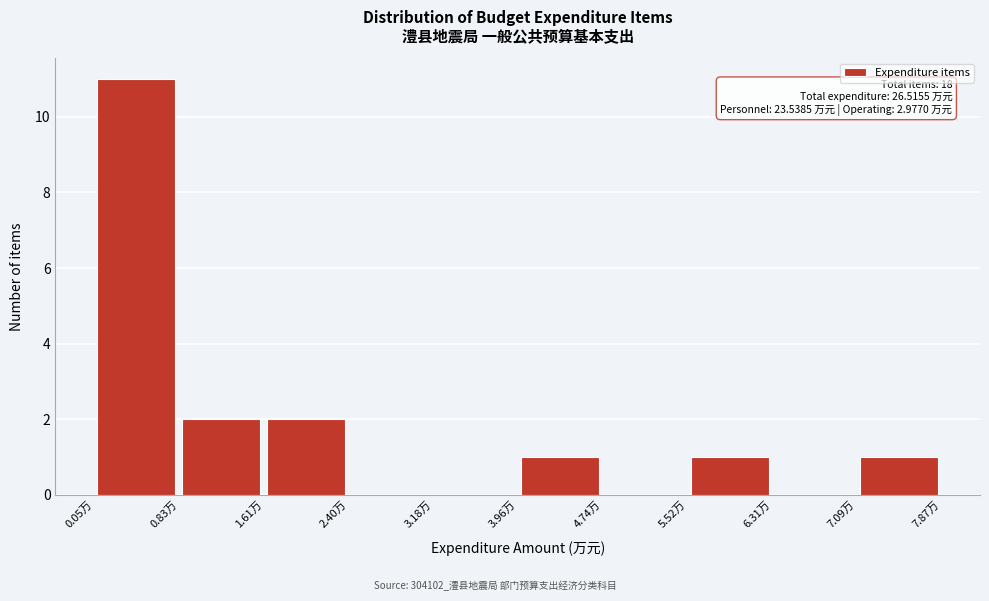

Which range on the x-axis has the tallest bar?

0.1 to 0.8